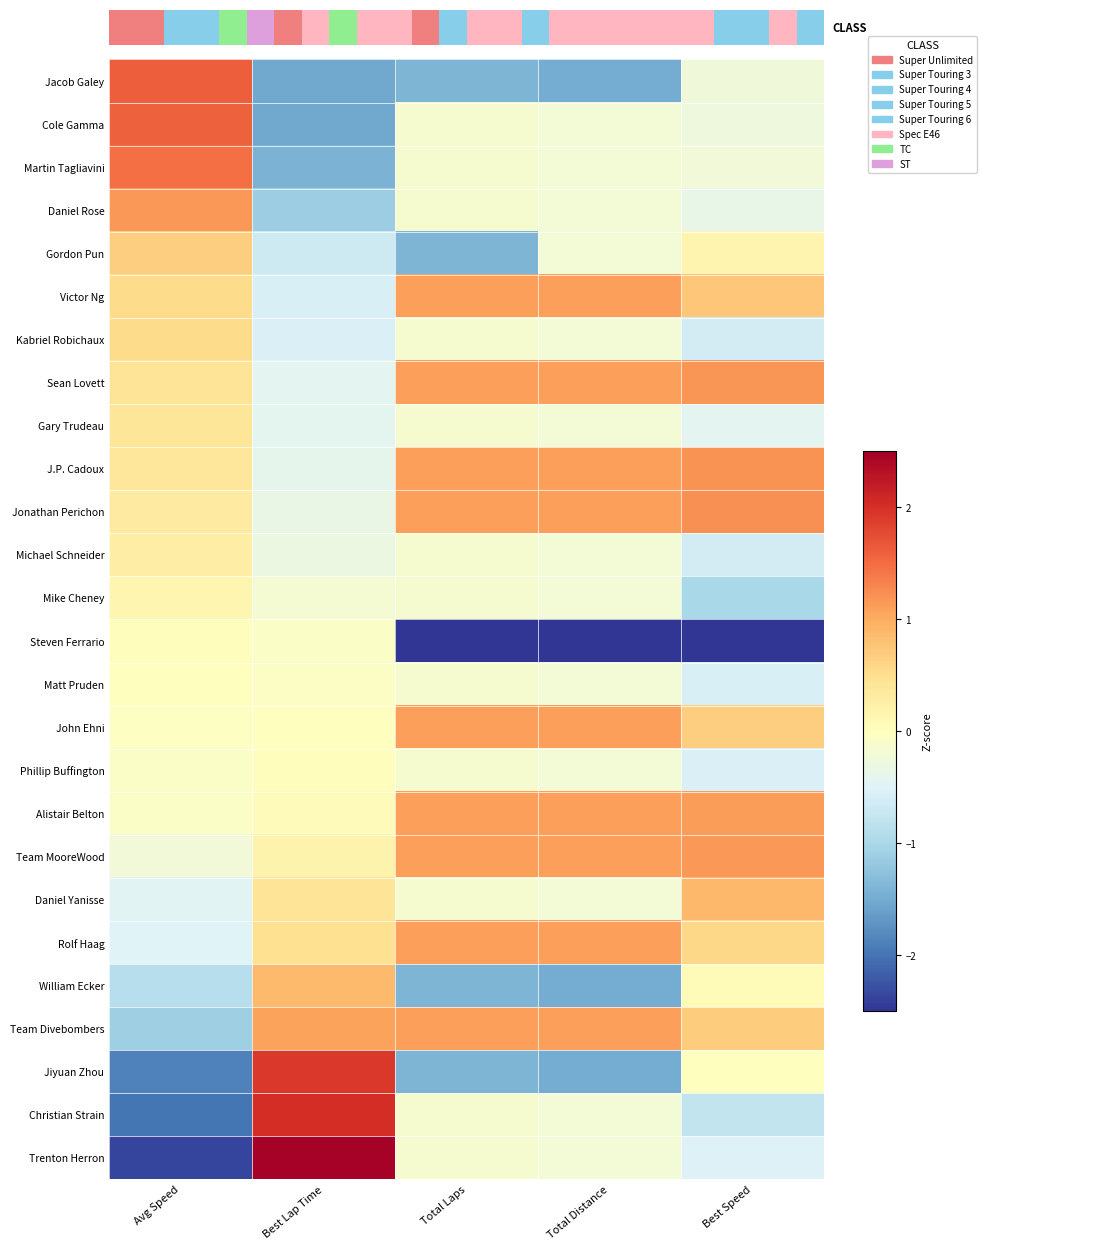

Count the number of categories in the chart.

5